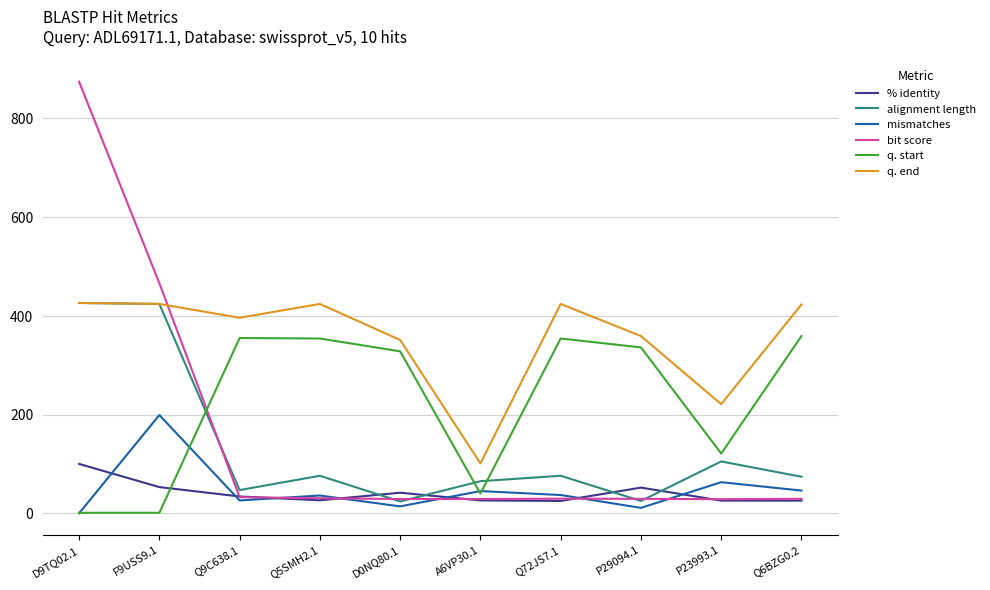

At which category is the sum across all series the highest?

D9TQ02.1